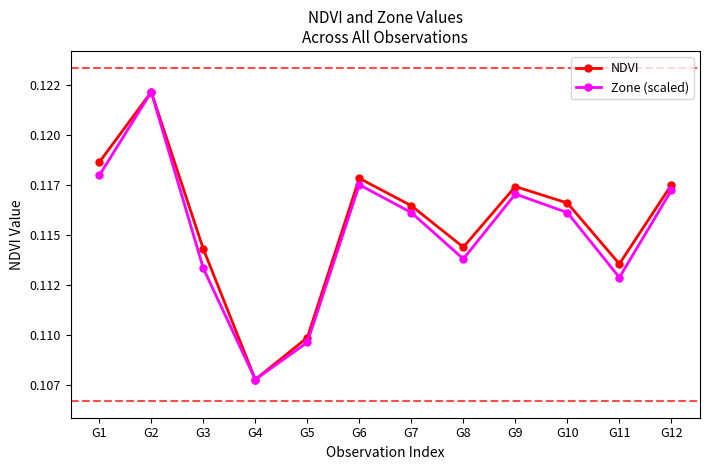

Reading left to right, extract all data points from this chart.

NDVI: G1=0.1	G2=0.1	G3=0.1	G4=0.1	G5=0.1	G6=0.1	G7=0.1	G8=0.1	G9=0.1	G10=0.1	G11=0.1	G12=0.1
Zone (scaled): G1=0.1	G2=0.1	G3=0.1	G4=0.1	G5=0.1	G6=0.1	G7=0.1	G8=0.1	G9=0.1	G10=0.1	G11=0.1	G12=0.1